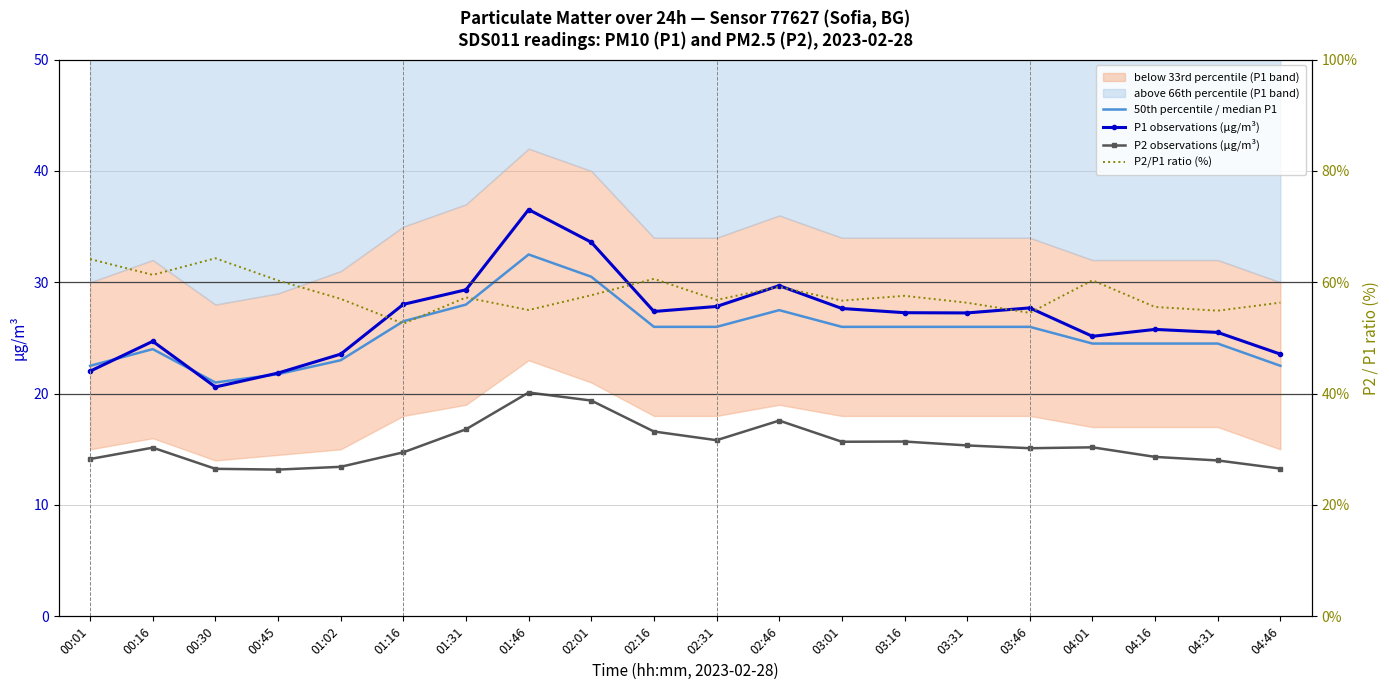

What is the difference between the highest and lowest values at 04:46?

43.1